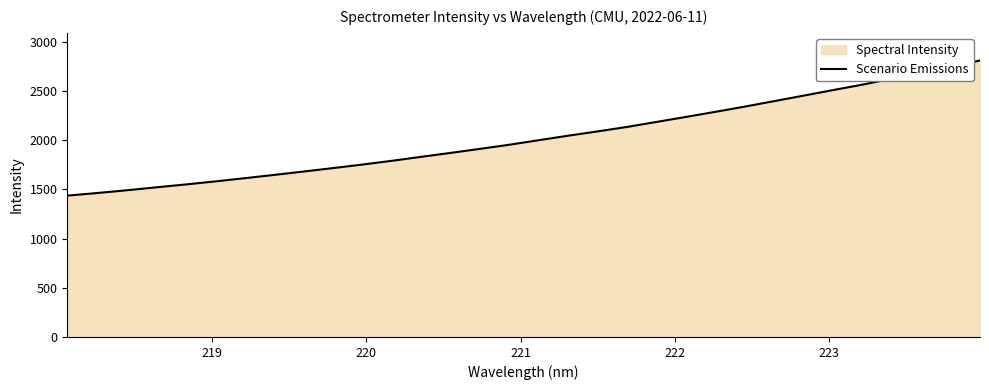

Reading left to right, extract all data points from this chart.

1436.3	1462.6	1490.3	1520.1	1549.5	1580.3	1613.0	1646.4	1680.7	1715.7	1751.6	1789.8	1830.2	1870.4	1911.5	1953.5	1999.6	2045.4	2089.1	2134.5	2185.2	2236.1	2287.9	2341.2	2396.7	2452.5	2509.1	2564.2	2624.6	2685.0	2746.5	2809.7